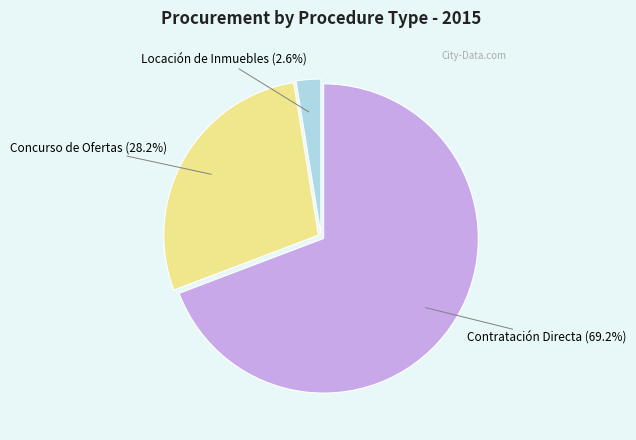

How many segments does this pie chart have?

3